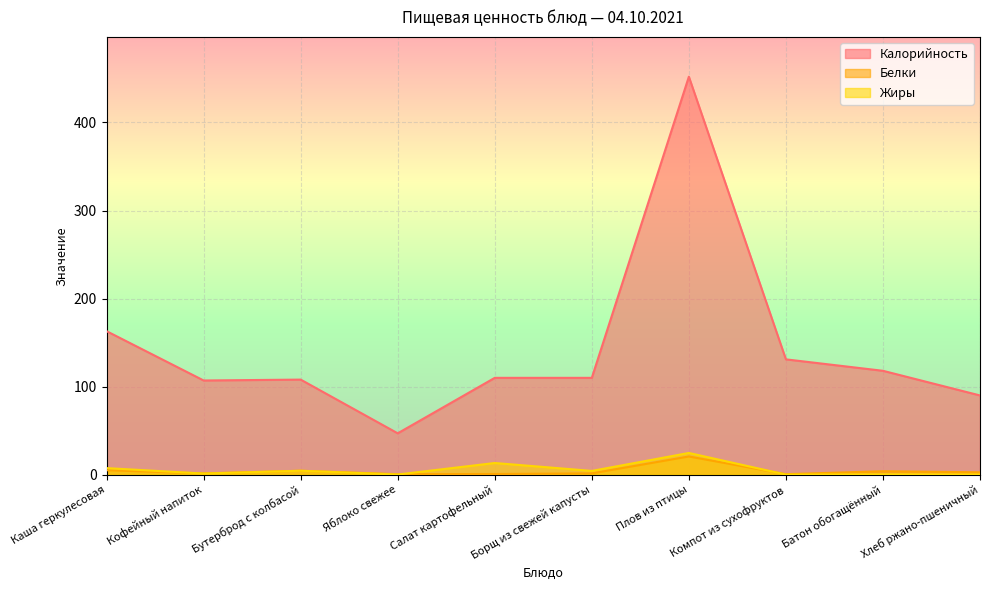

Reading left to right, extract all data points from this chart.

Калорийность: 163.0	107.0	108.0	47.0	110.0	110.0	452.0	131.0	118.0	90.0
Белки: 5.1	1.5	4.5	0.6	0.8	1.5	20.7	0.6	4.0	2.7
Жиры: 7.5	1.3	4.5	0.2	13.3	4.3	24.7	0.1	0.5	0.3